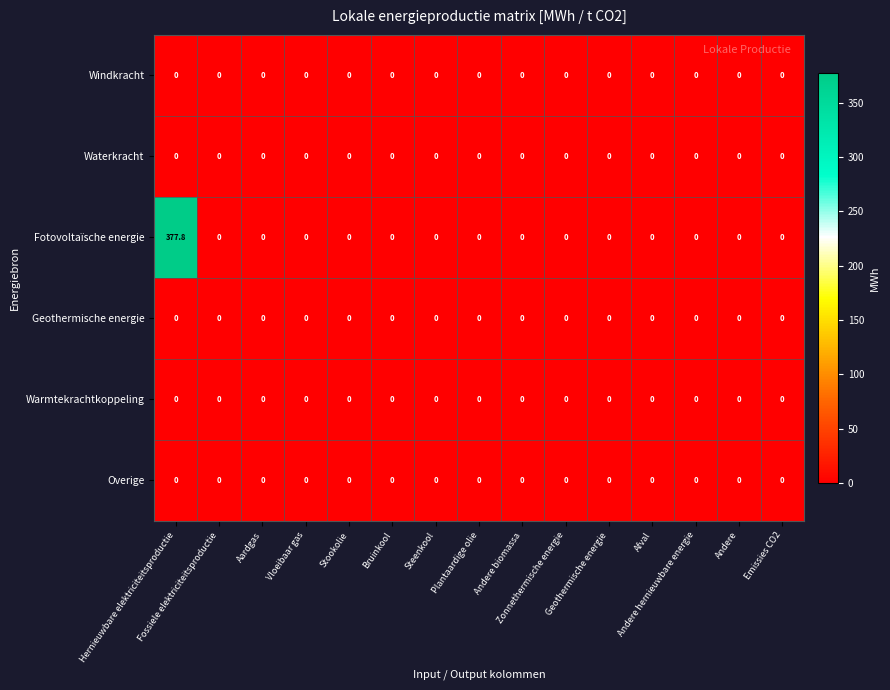

Which series has the widest spread of values?

Fotovoltaïsche energie